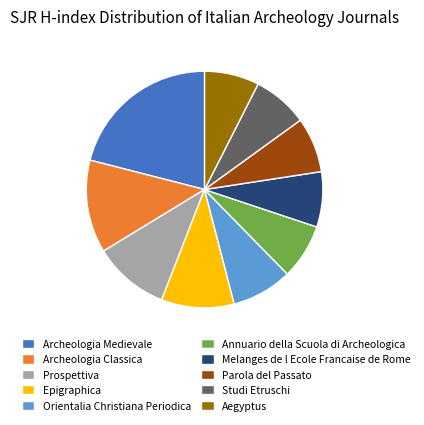

Combined, do Archeologia Classica and Orientalia Christiana Periodica account for over 50%?

No